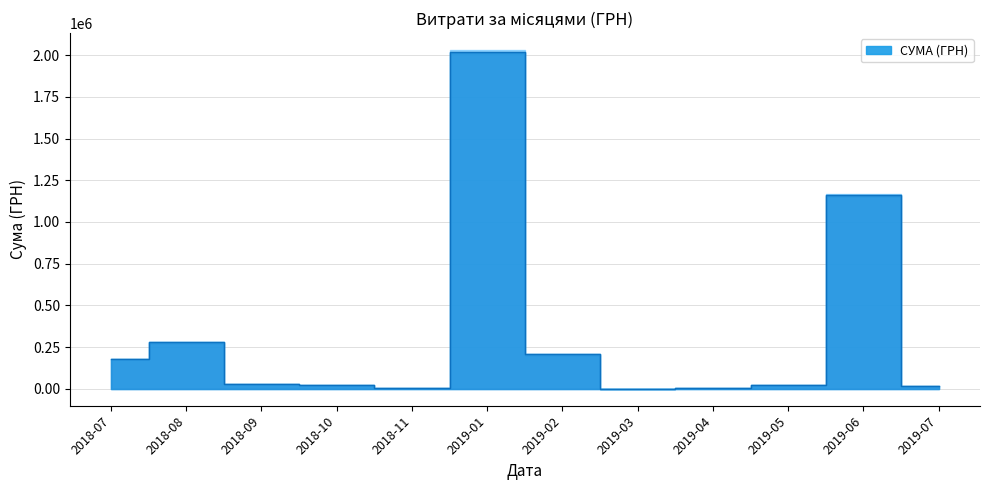

What is the ratio of the value at 9 to the value at 23?

0.1